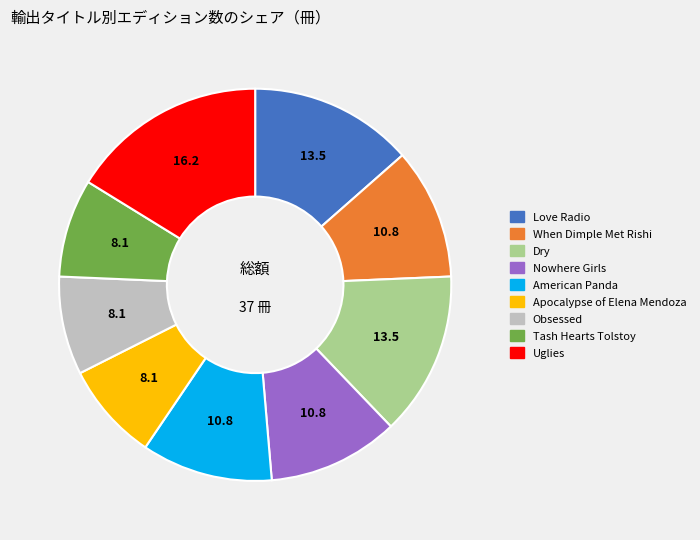

Which slice is the largest?

Uglies